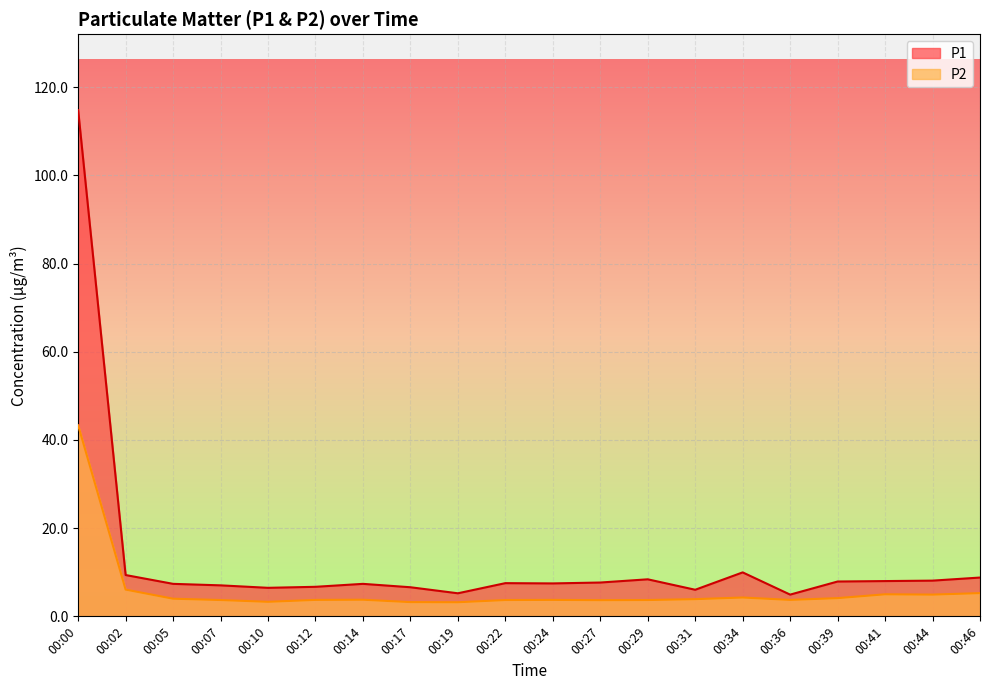

What is the difference between the P1 values at 00:24 and 00:44?

0.6